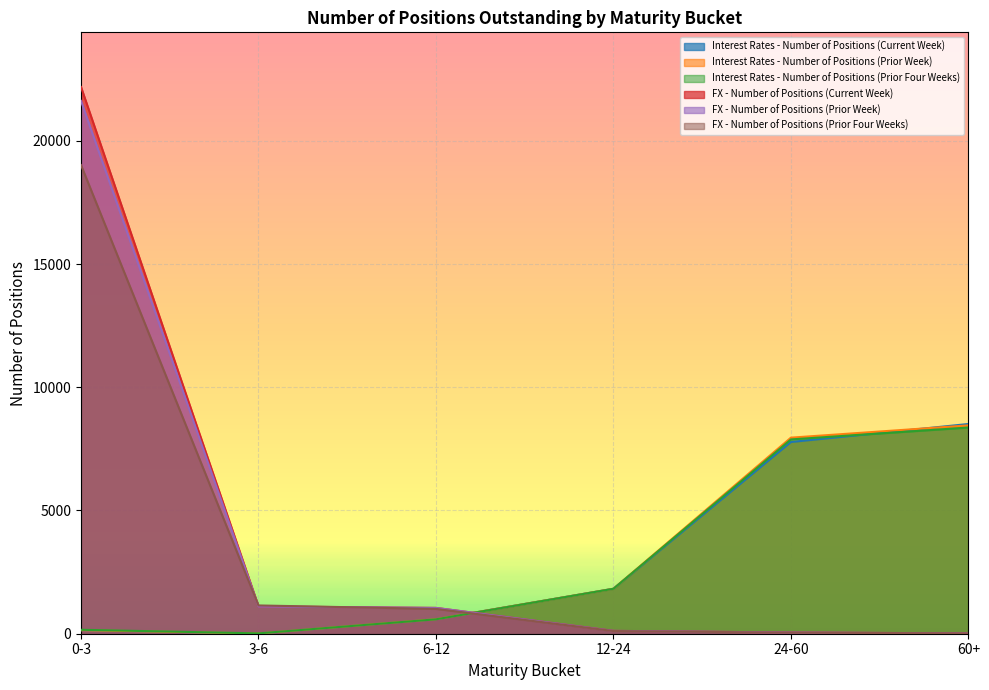

True or false: Interest Rates - Number of Positions (Prior Week) and FX - Number of Positions (Prior Week) cross at least once.

True